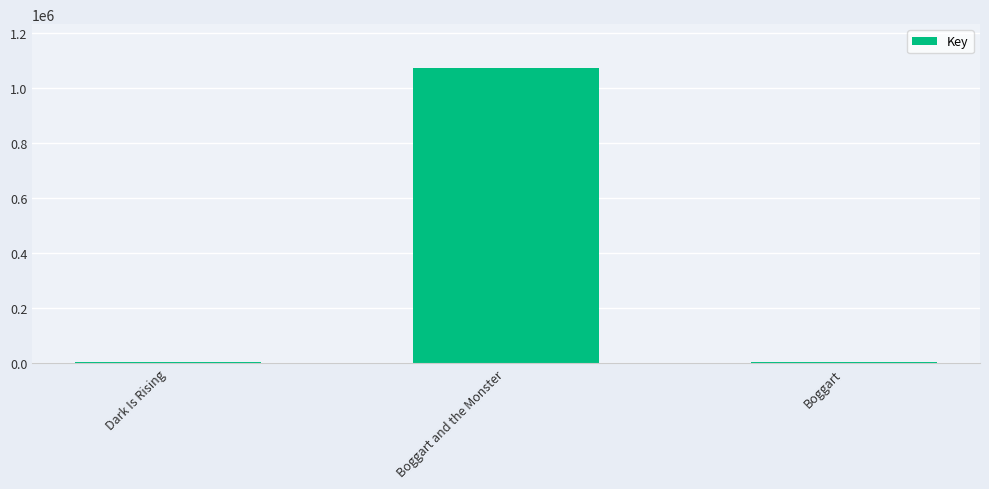

True or false: the data shows 1392688 at Boggart and the Monster.

False